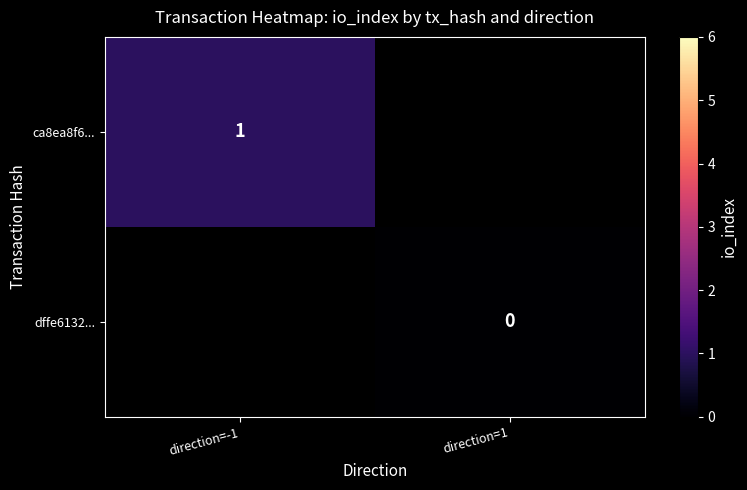

The value of ca8ea8f6... at direction=-1 is 1. True or false?

True